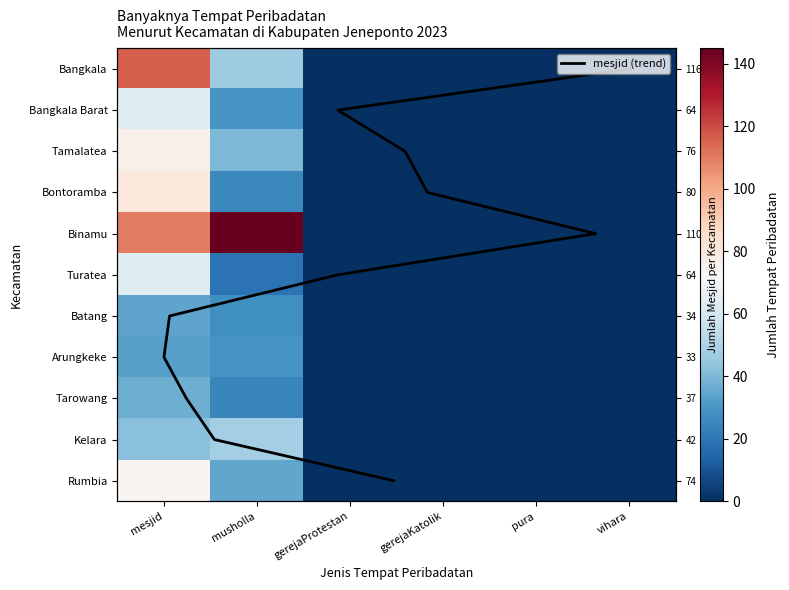

How many categories are shown in the chart?

6